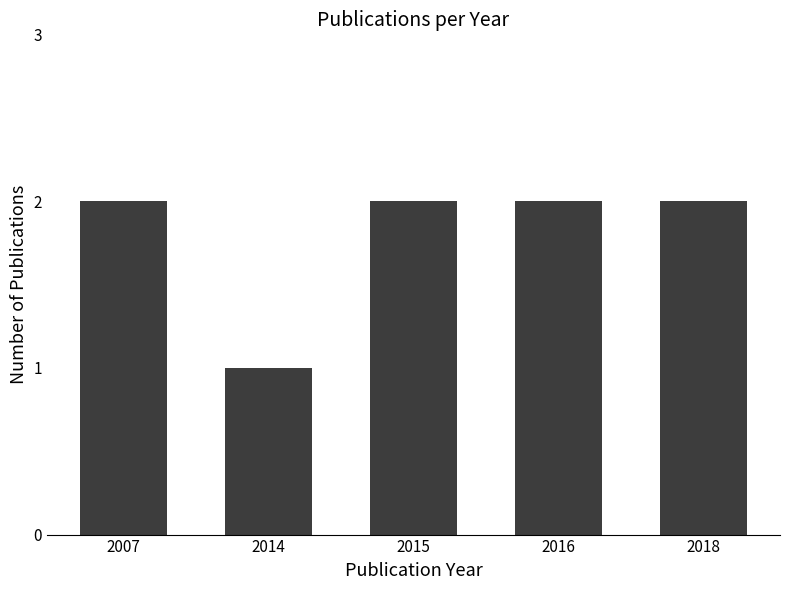

What is the minimum value shown in the chart?

1